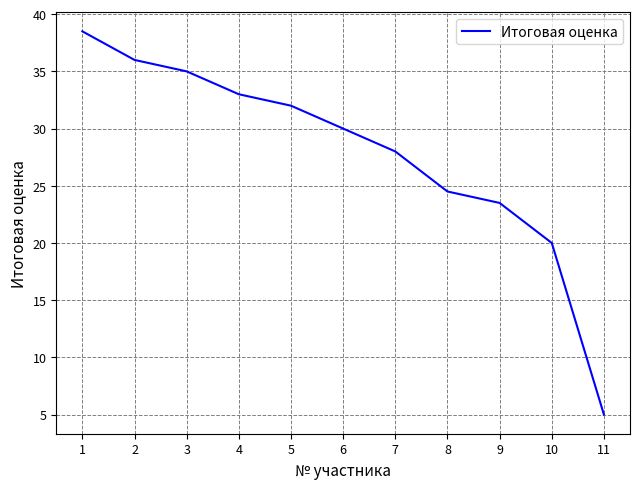

What is the greatest value displayed?

38.5